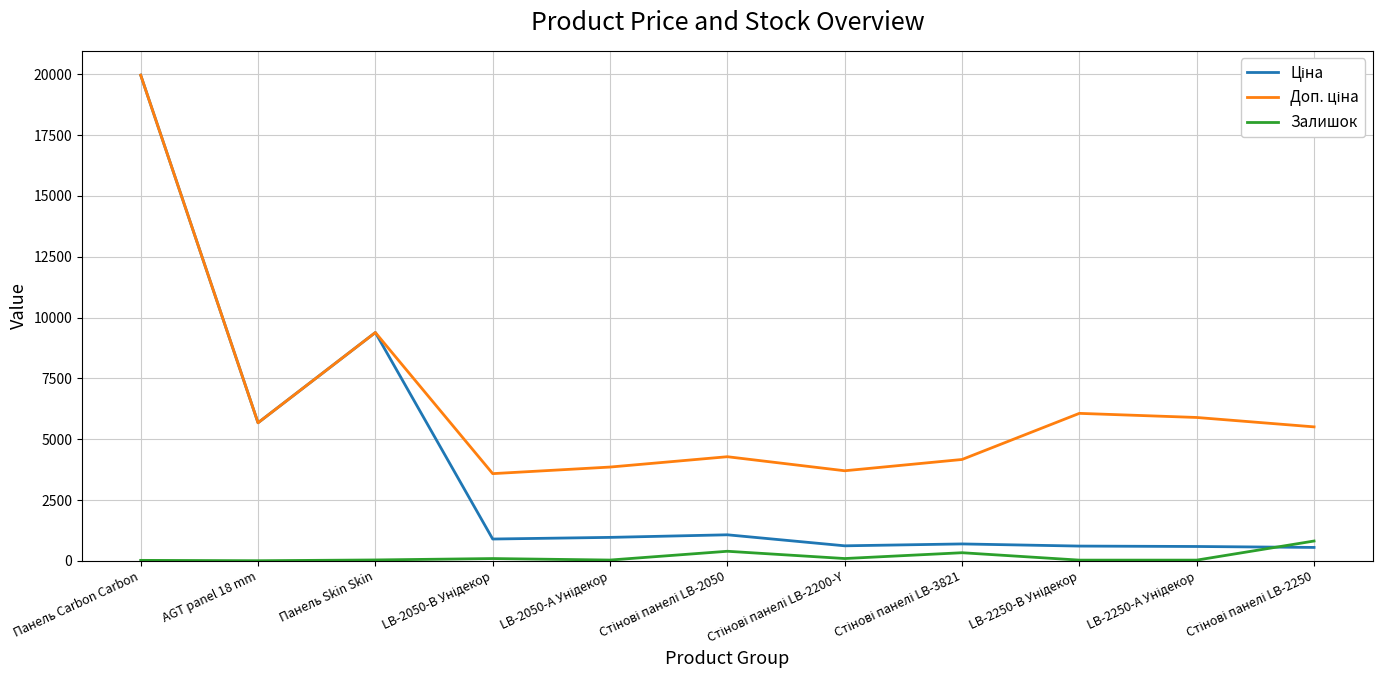

True or false: Залишок and Доп. ціна cross at least once.

False